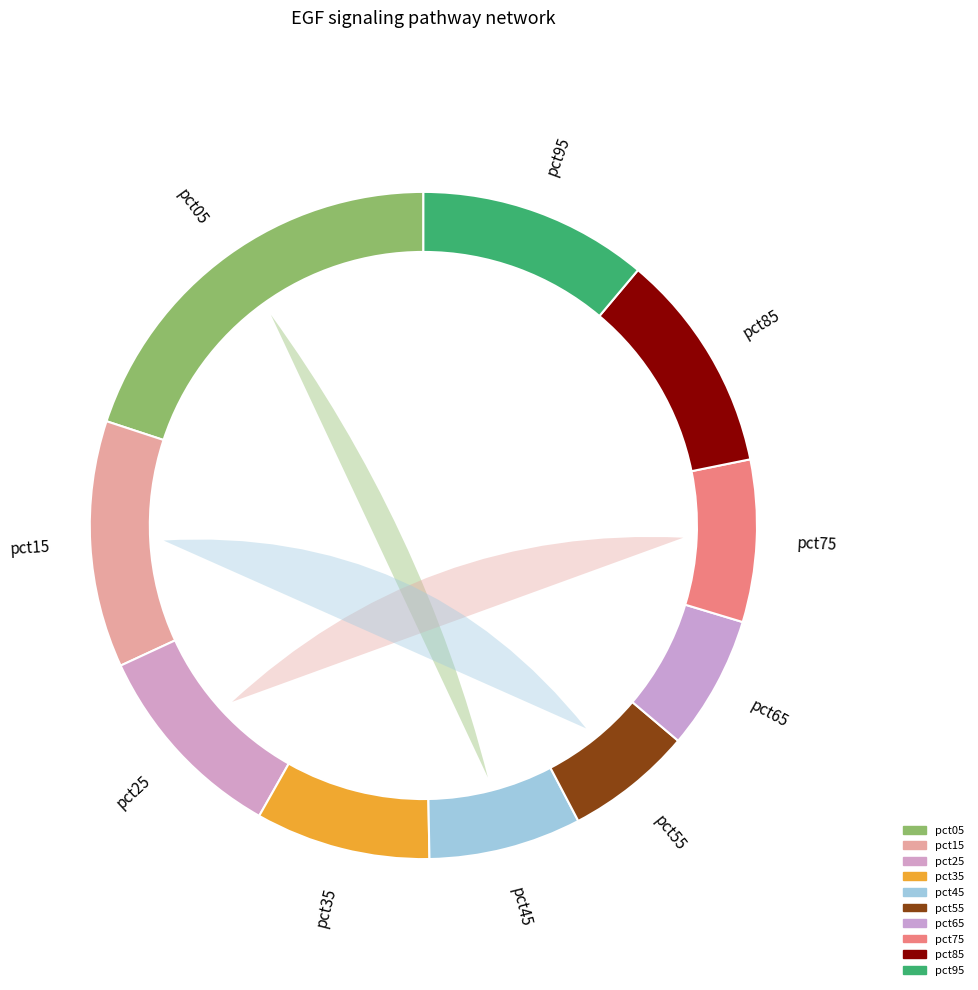

How many slices are in this pie chart?

10